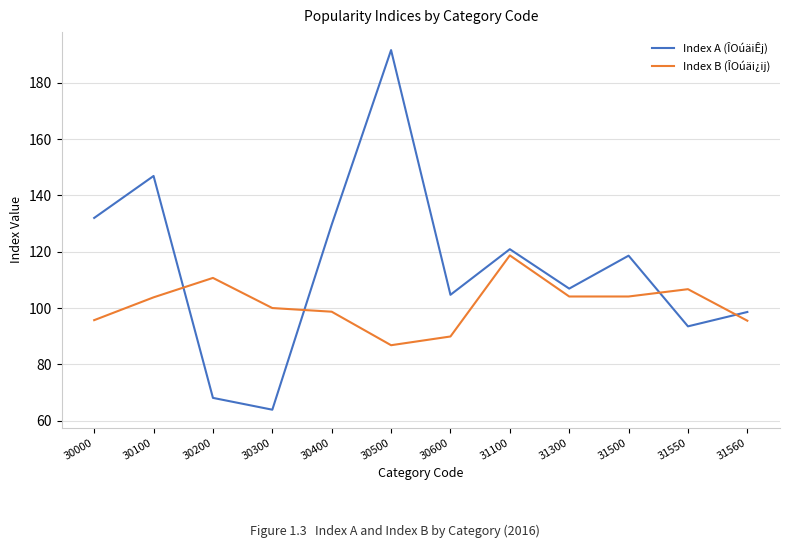

Where do Index A (ÎOúäiÊj) and Index B (ÎOúäi¿ij) first cross each other?

30100 and 30200